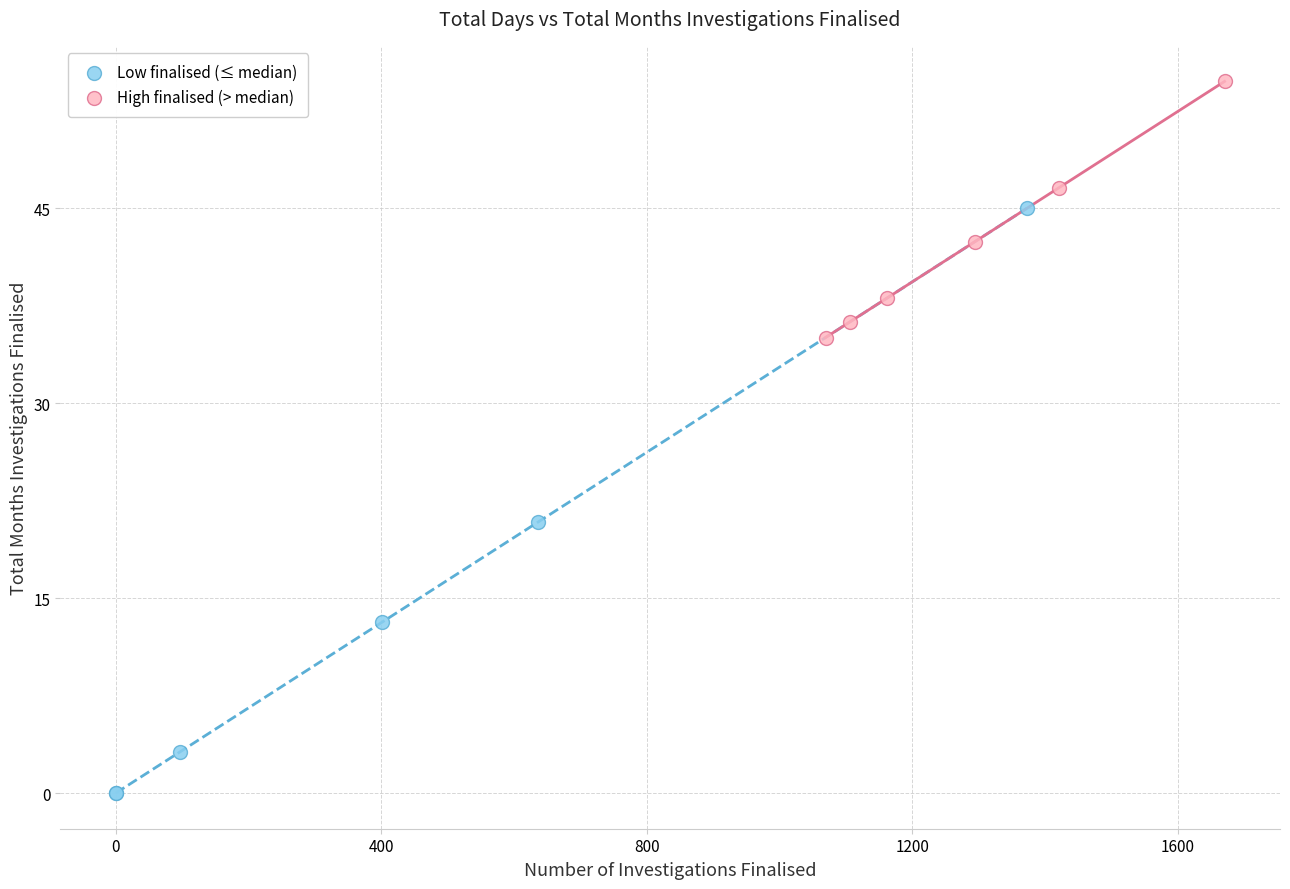

Which series reaches the maximum Y coordinate?

High finalised (> median)